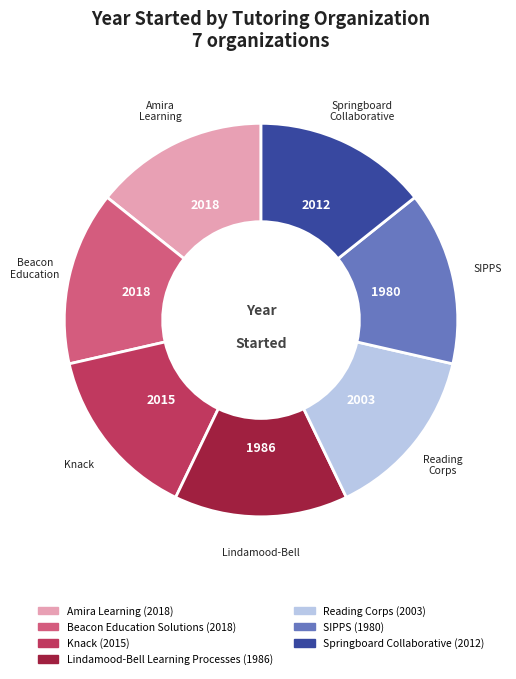

Is there any slice that represents more than half of the pie?

No